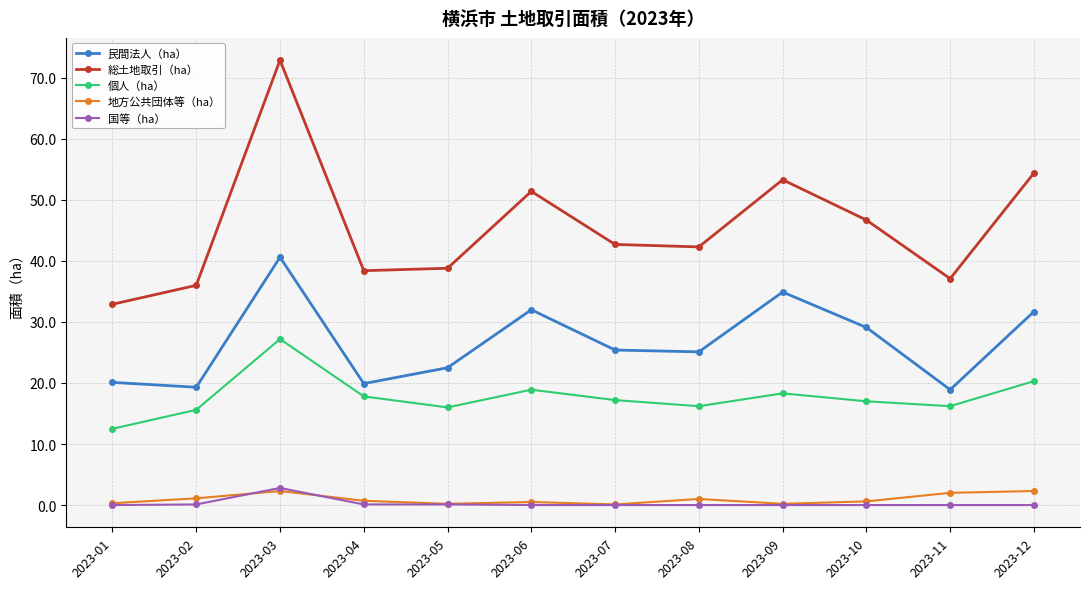

At how many categories does at least one series exceed 20?

12